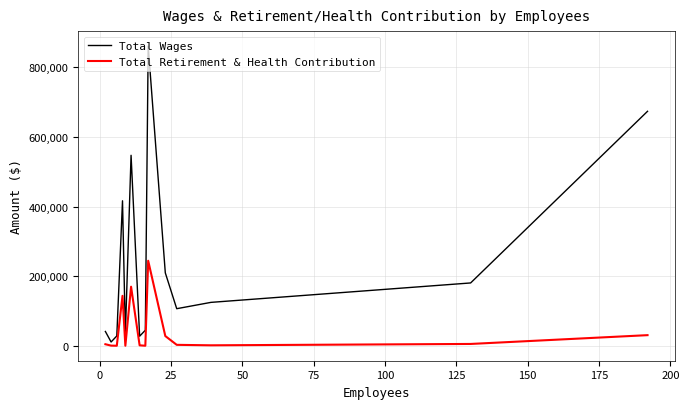

What is the maximum value shown in the chart?

861343